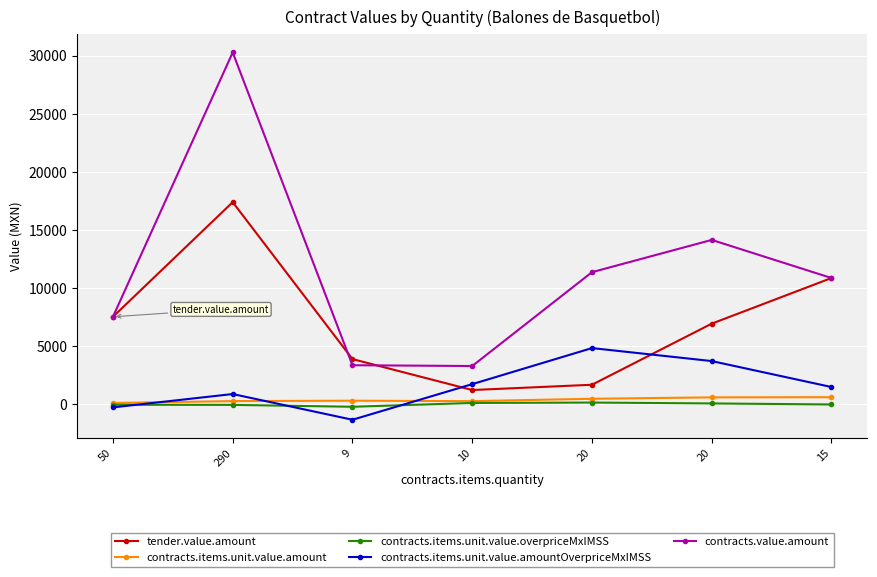

What is the difference between the highest and lowest values at 50?

7791.7